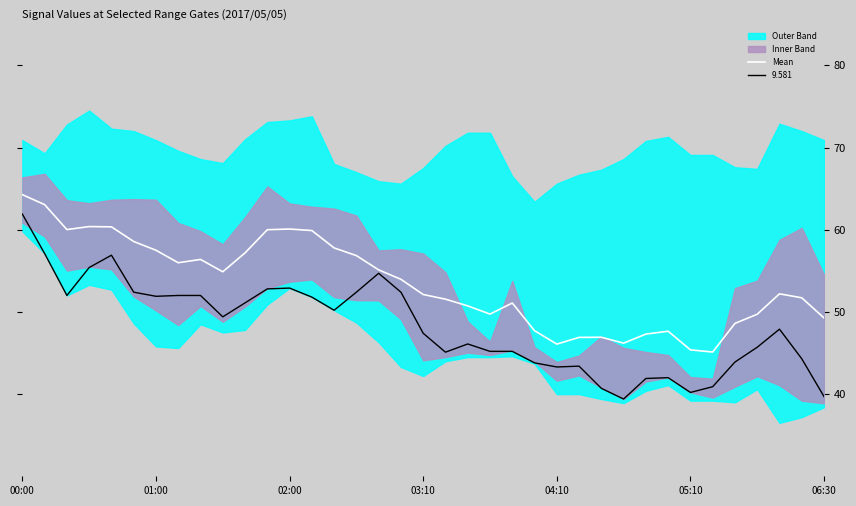

What is the average value?

53.5